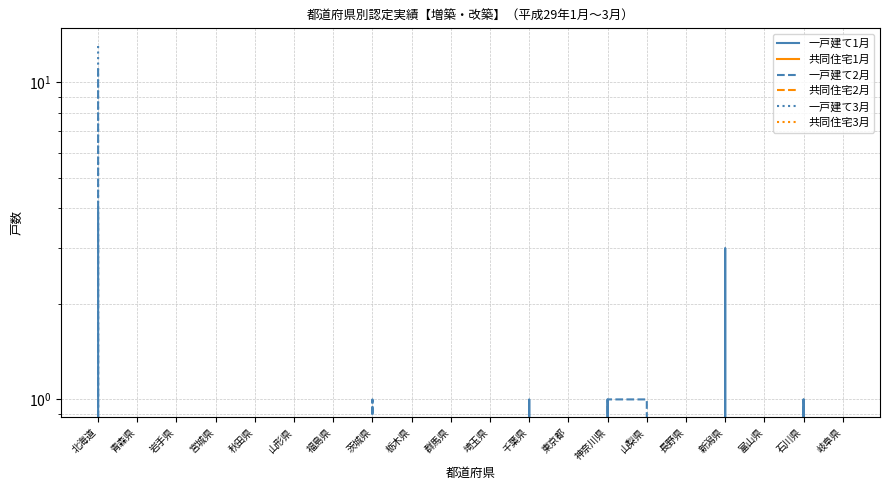

How many values in the 一戸建て2月 series exceed 0?

5